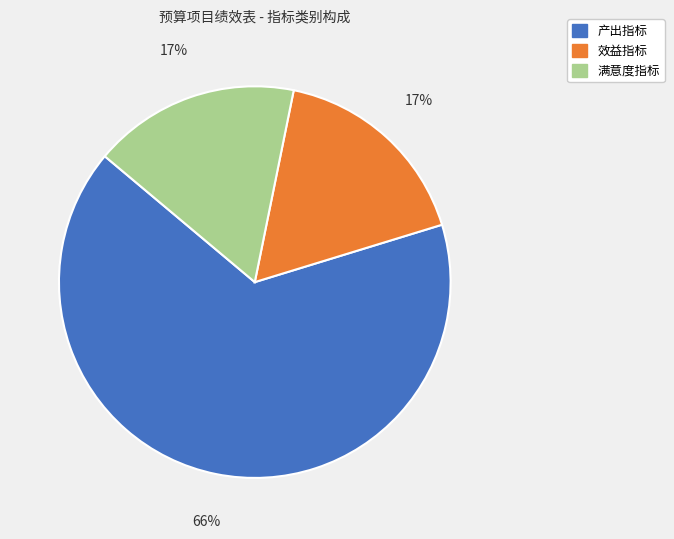

To the nearest percent, what is the average slice percentage?

33%